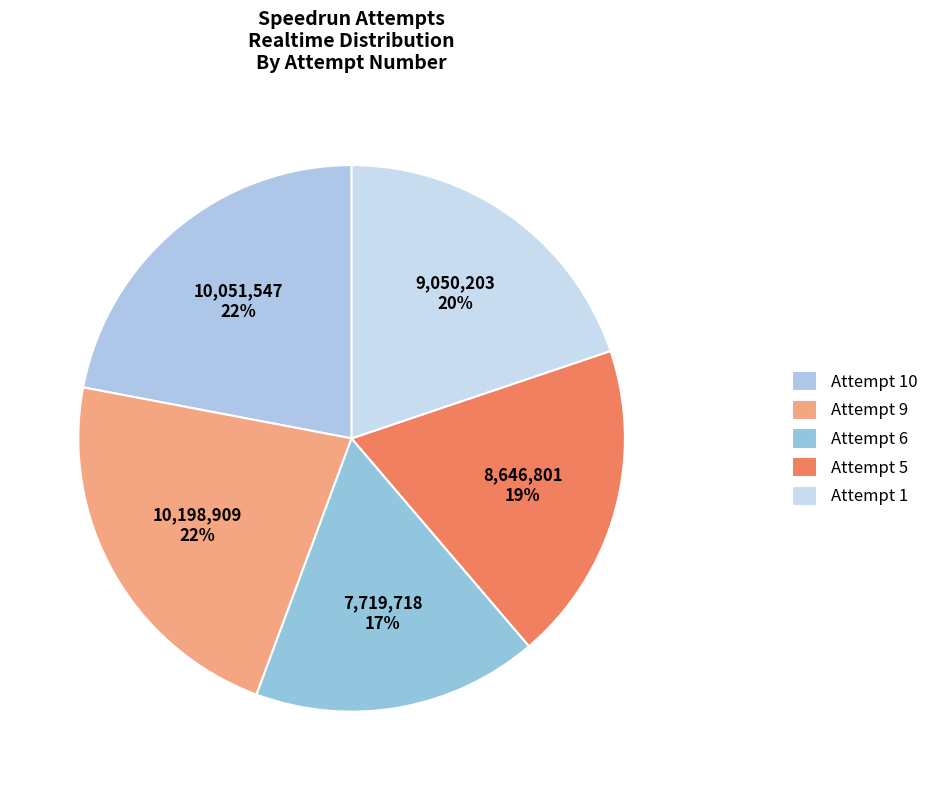

To the nearest percent, what is the combined percentage of Attempt 10 and Attempt 1?

42%